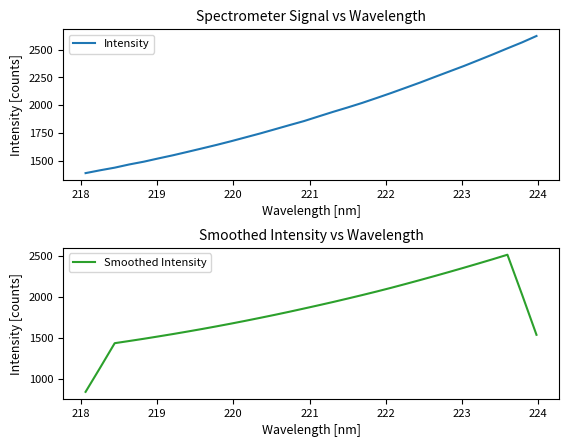

How many series are shown in this chart?

2